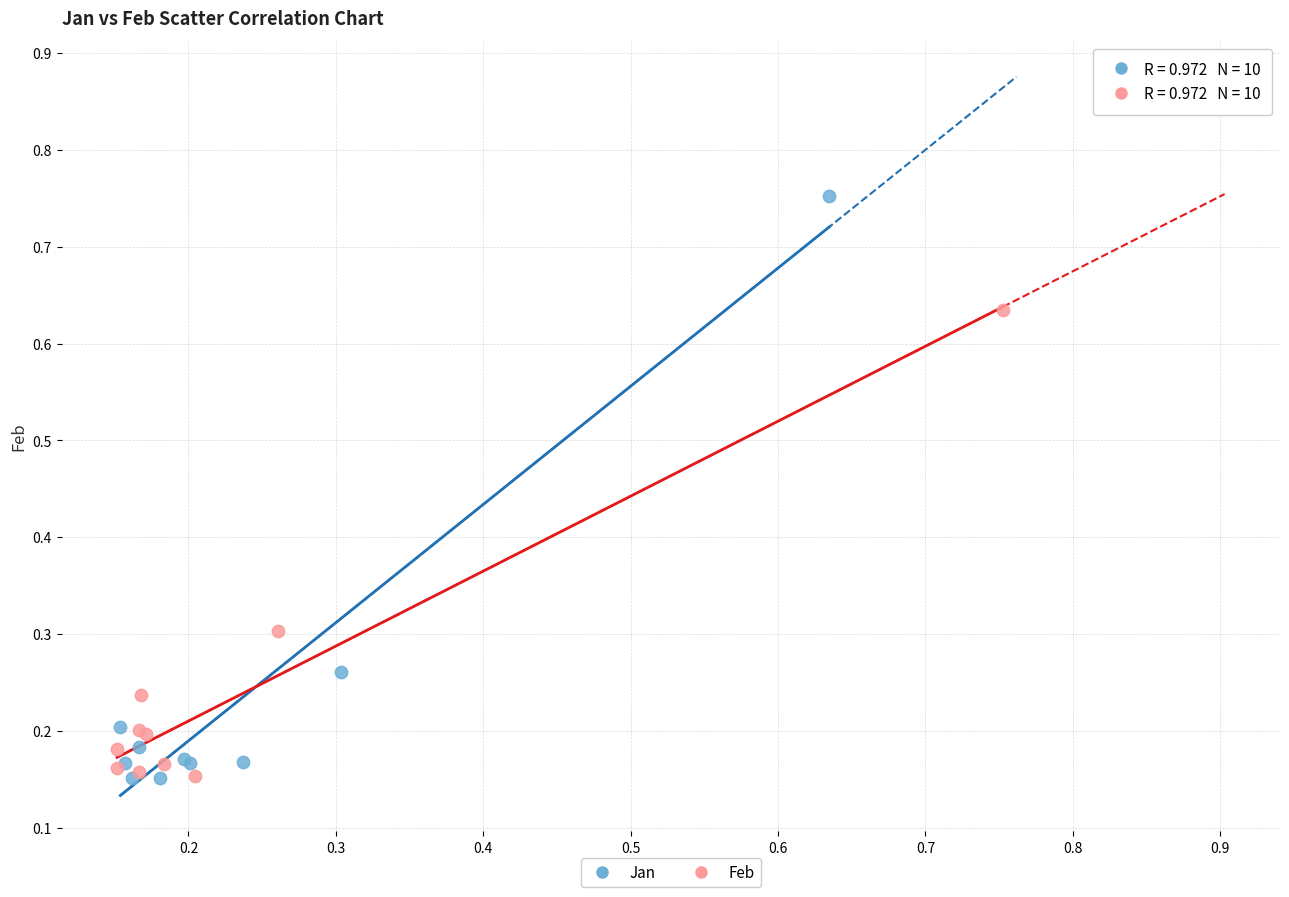

Which series has the largest Y range (max minus min)?

Jan